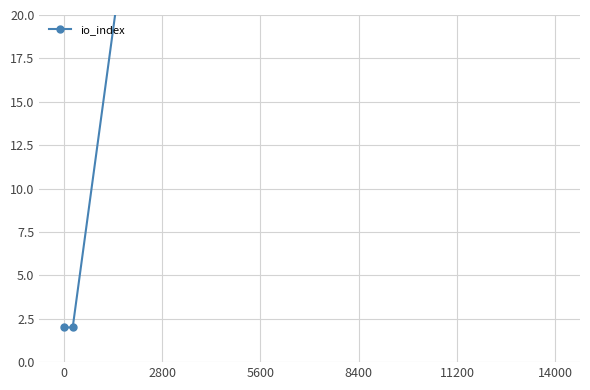

Reading left to right, list all the values displayed in this chart.

2	2	207	241